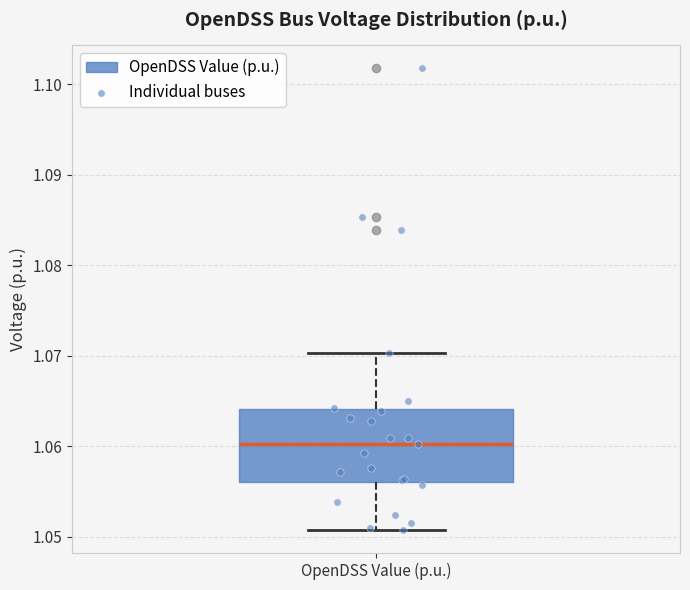

Transcribe this box plot: give where the median line is, the range the box spans, and where the two whiskers end, as read against the y-axis. The values are not printed on the chart, so give them approximately, as read against the axis.

median 1.060, box 1.056 to 1.064, whiskers 1.051 to 1.070